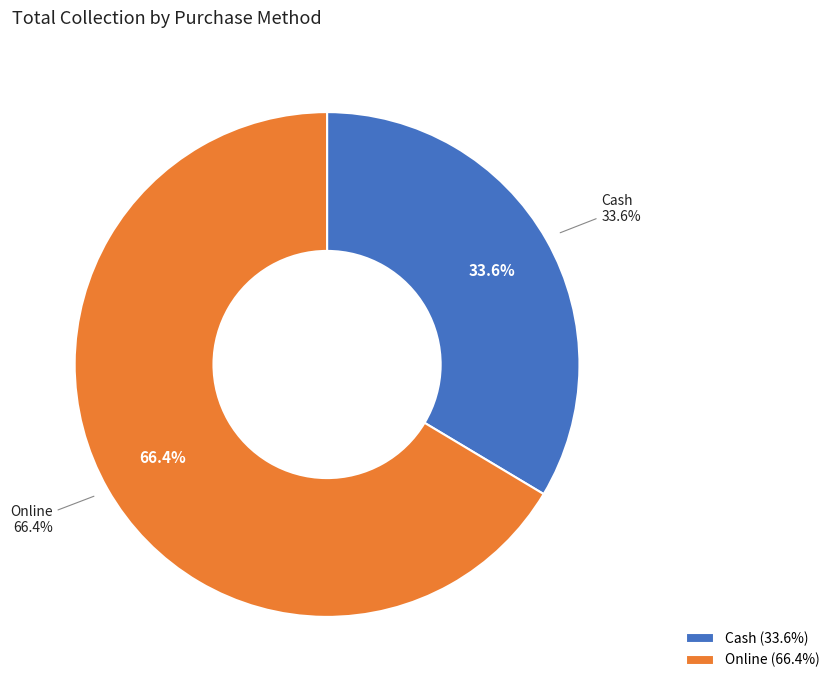

Is the sum of Cash and Online greater than half?

Yes